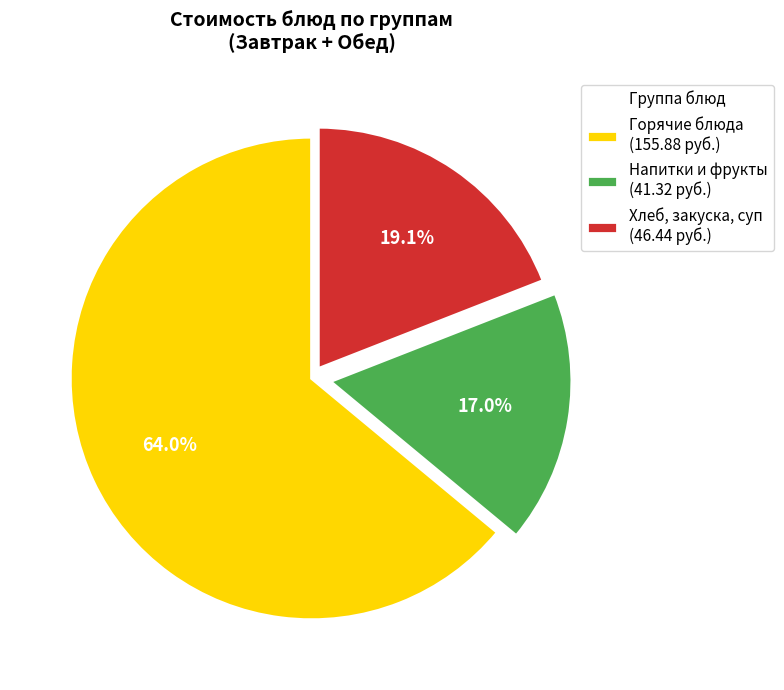

Rank the categories by value from lowest to highest.

Напитки и фрукты (41.32 руб.), Хлеб, закуска, суп (46.44 руб.), Горячие блюда (155.88 руб.)